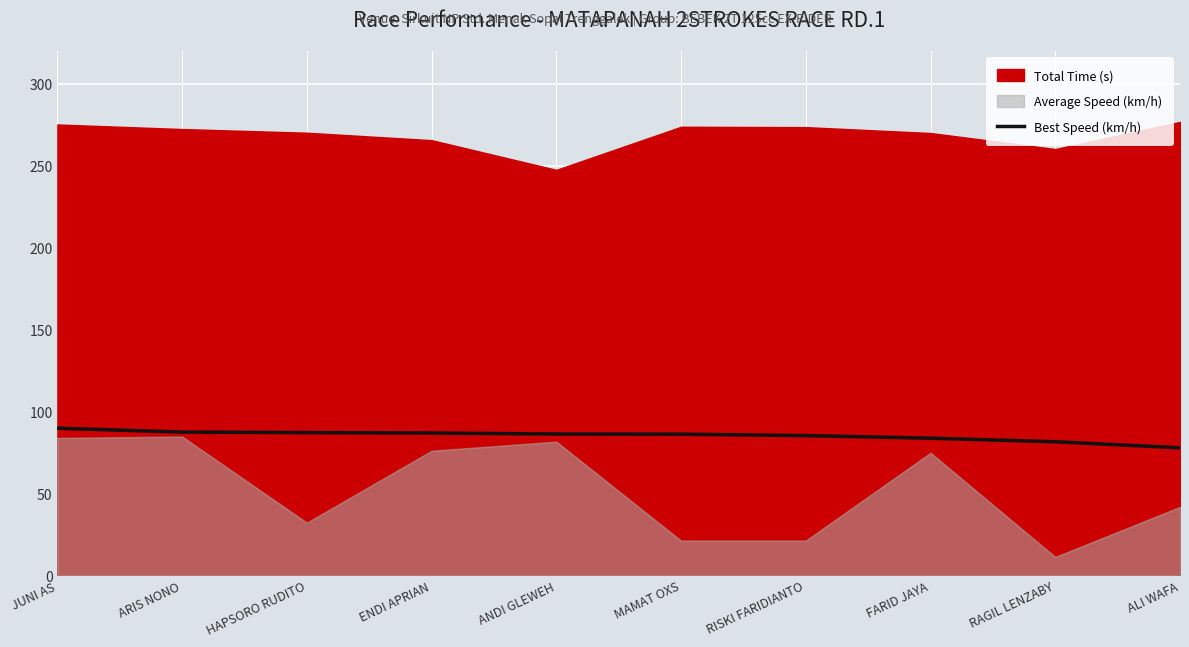

The Best Speed (km/h) series shows 153.6 at MAMAT OXS. True or false?

False